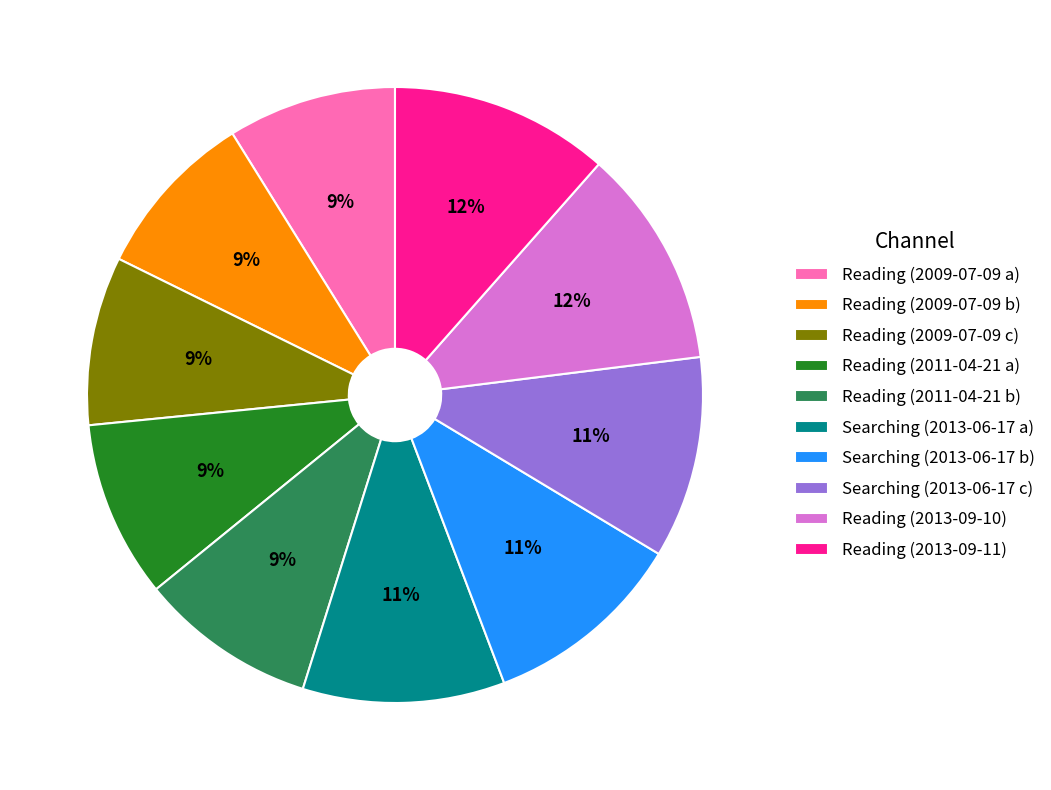

Does Searching (2013-06-17 b) represent more than half of the total?

No